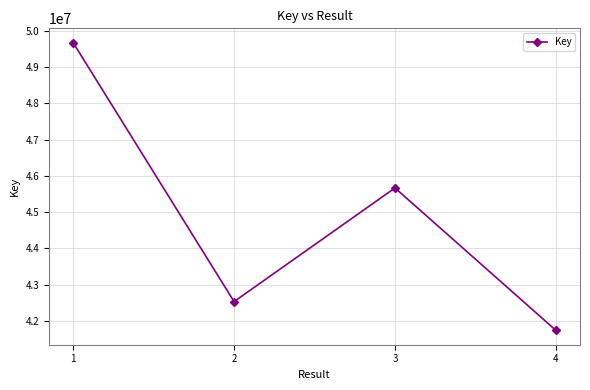

Rank the categories by value from highest to lowest.

1, 3, 2, 4